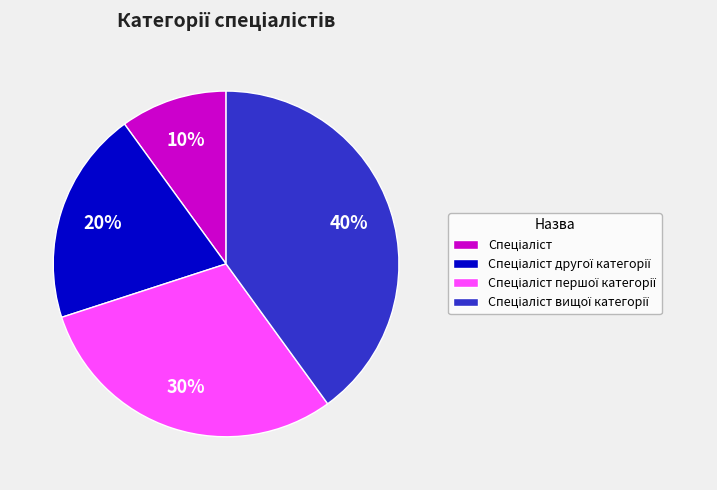

To the nearest percent, what is the difference between the largest and smallest slice percentages?

30%